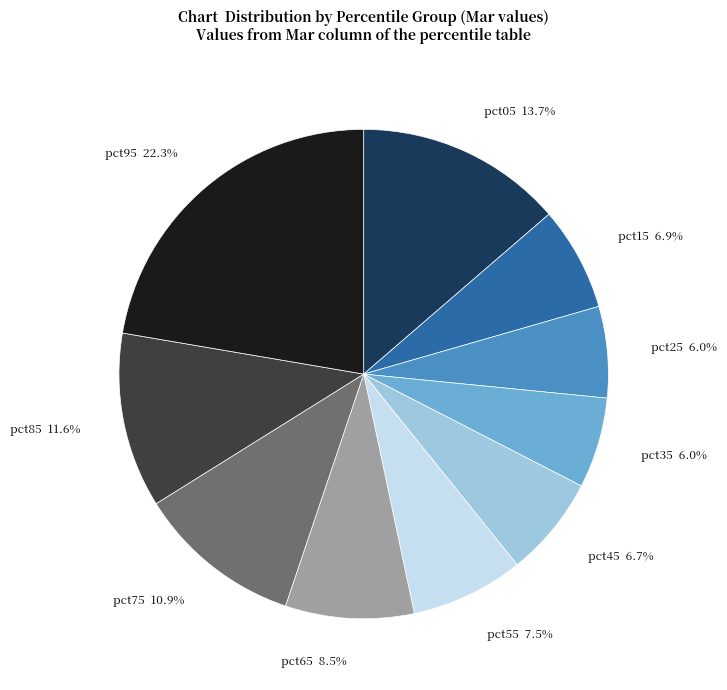

Count the number of slices in the pie.

10